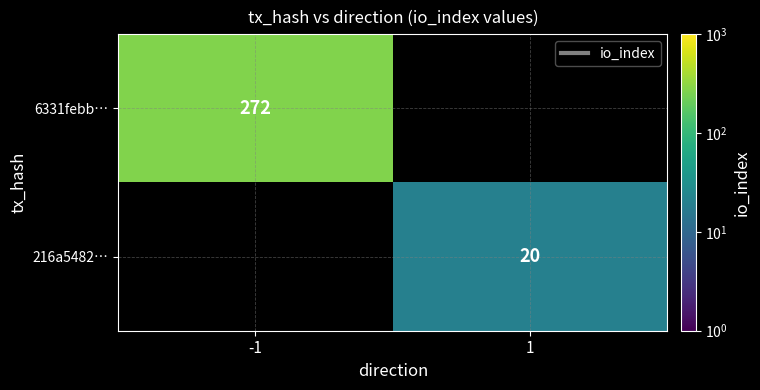

Which label corresponds to the largest value in the chart?

-1